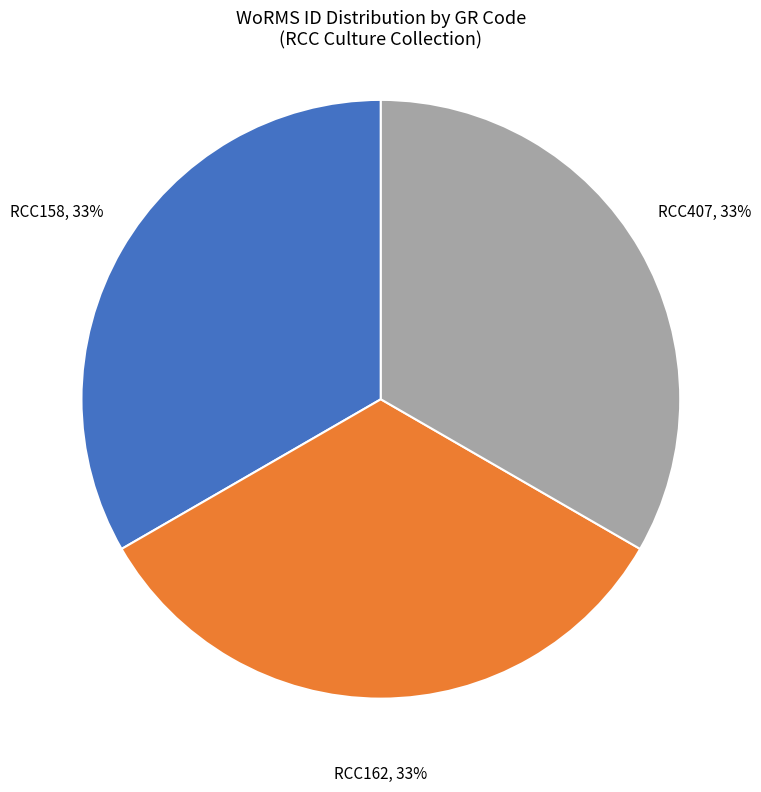

What is the ratio of the value at RCC162 to the value at RCC158?

1.0